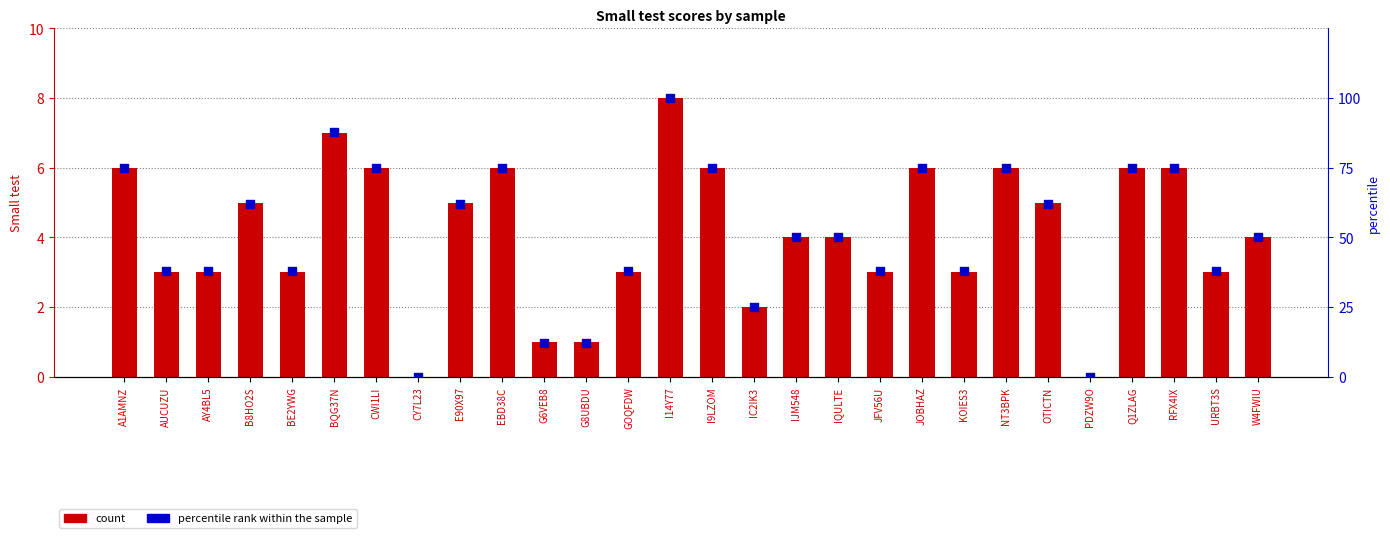

At which category is the sum across all series the highest?

I14Y77